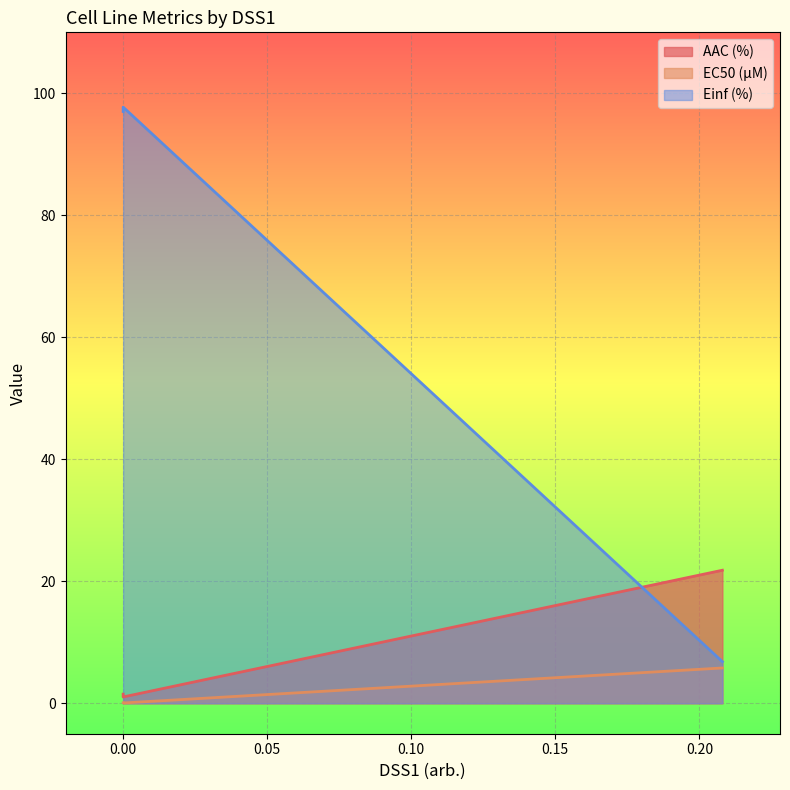

Count the number of data series in this chart.

3